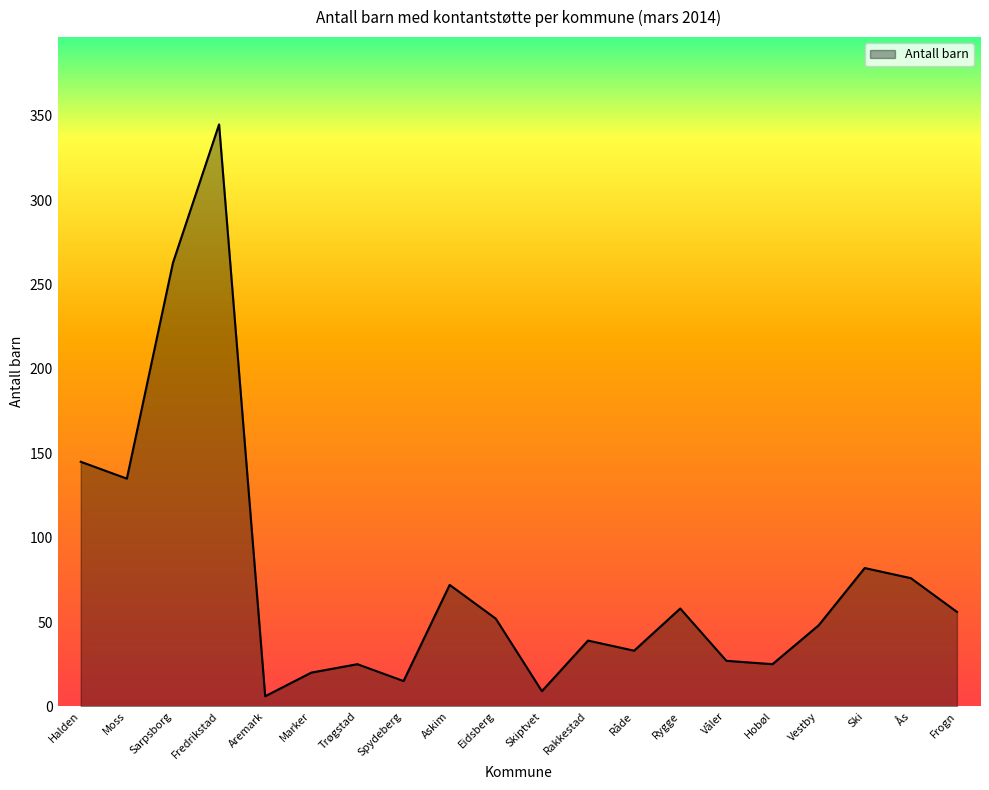

Reading left to right, extract all data points from this chart.

145	135	263	345	6	20	25	15	72	52	9	39	33	58	27	25	48	82	76	56